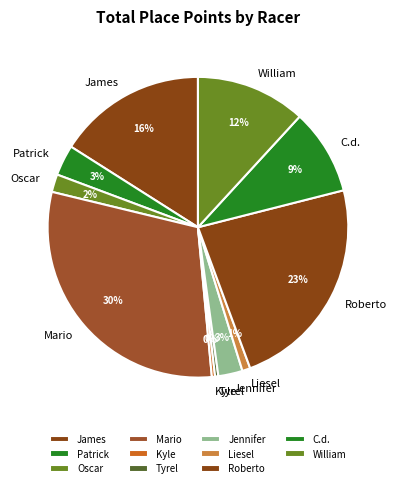

Does Tyrel represent more than half of the total?

No